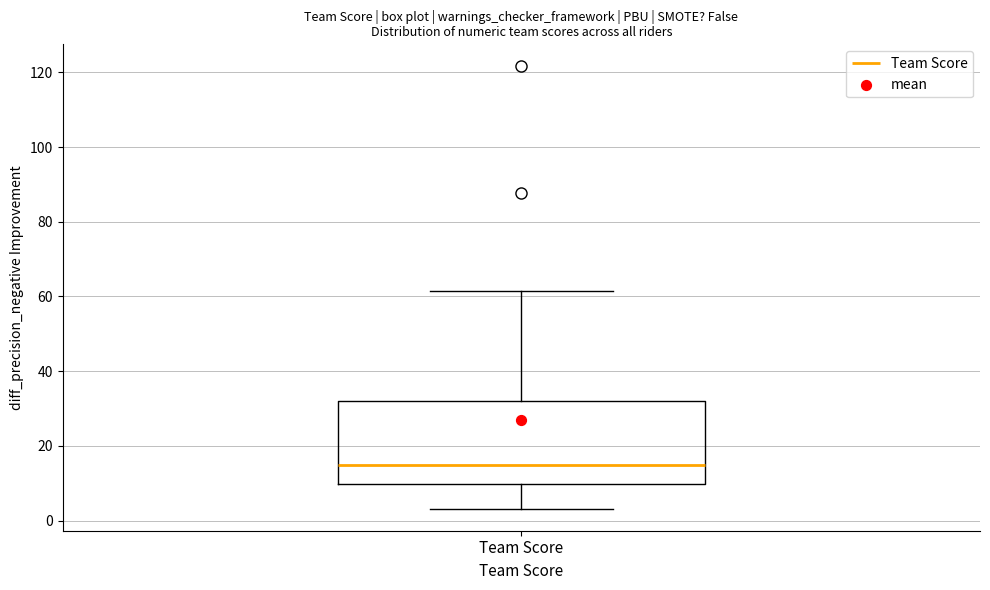

Read this box plot against the y-axis: the position of the median line, the range covered by the box, and the ends of both whiskers. The values are not printed on the chart, so give them approximately, as read against the axis.

median 14, box 10 to 32, whiskers 4 to 62